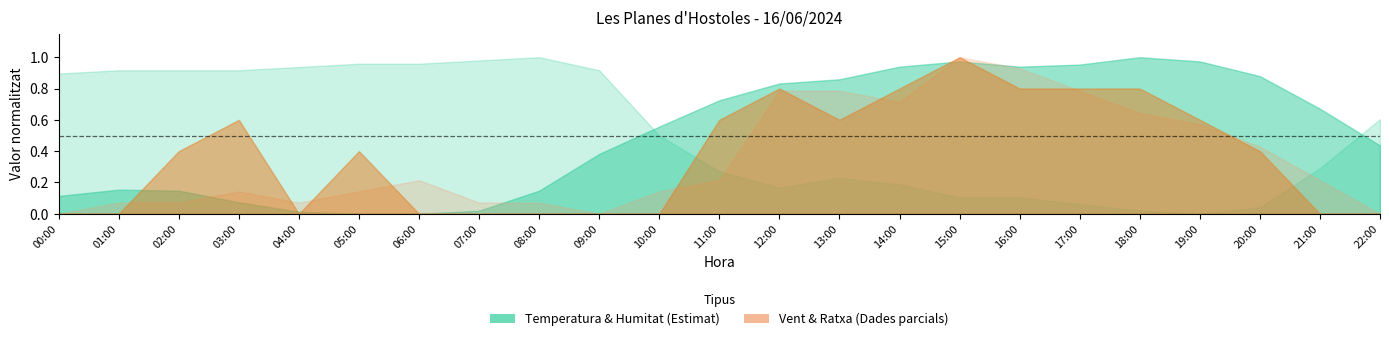

Does the chart have visible grid lines?

No